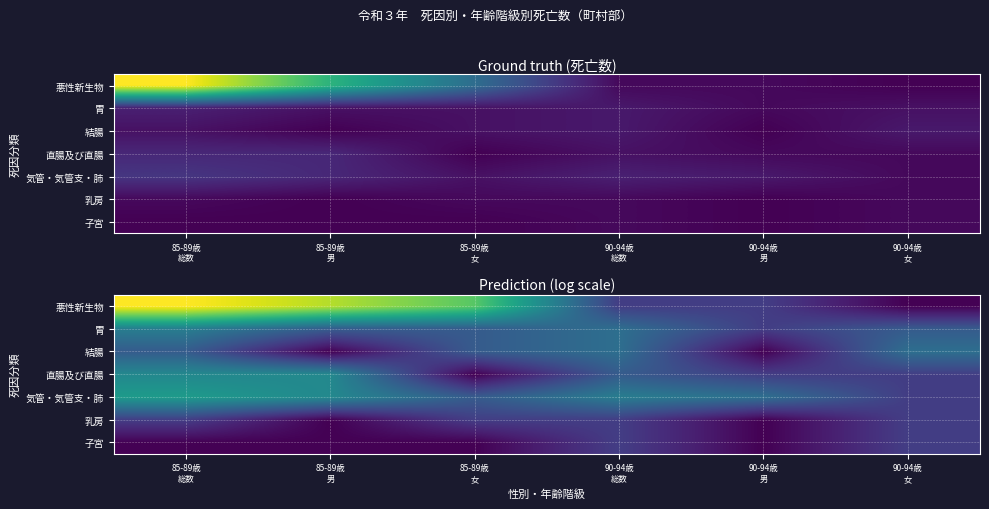

How many data points in 胃 are less than 1?

1